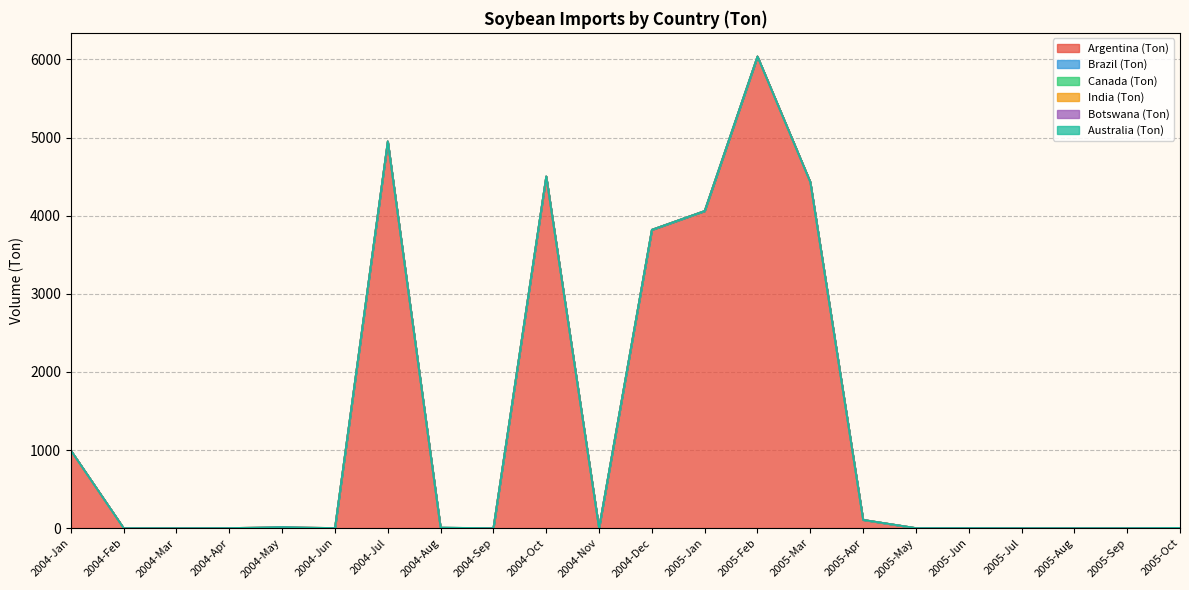

True or false: Argentina (Ton) has more than 0 interior local peaks.

True